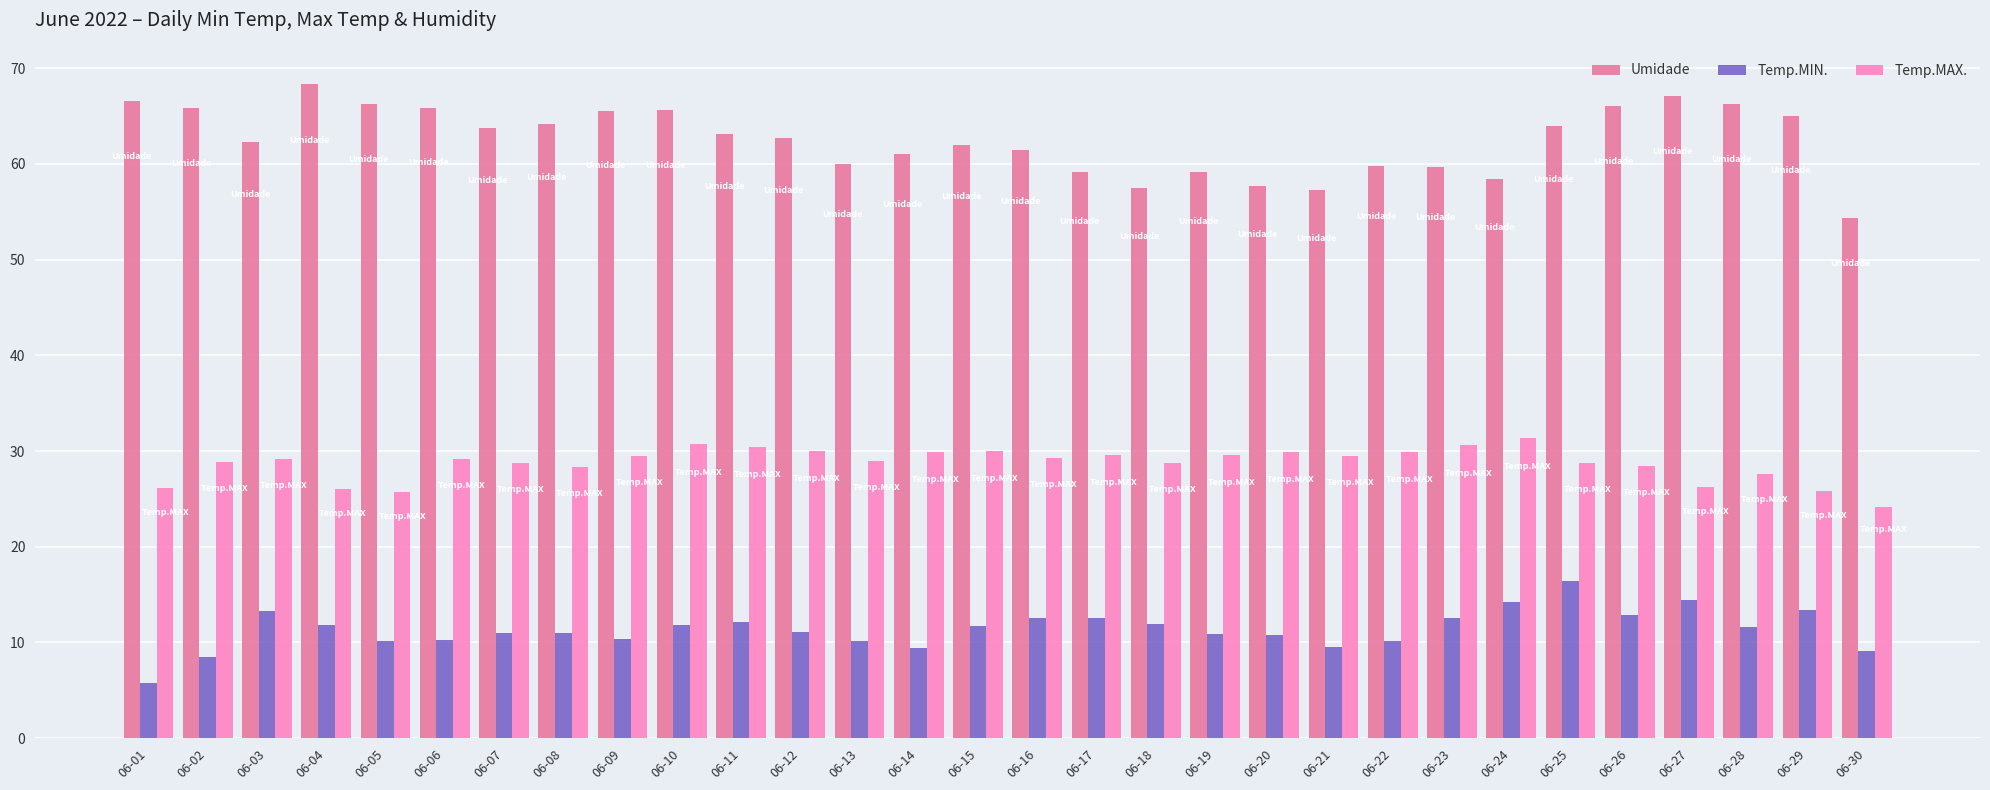

Count the number of data series in this chart.

3